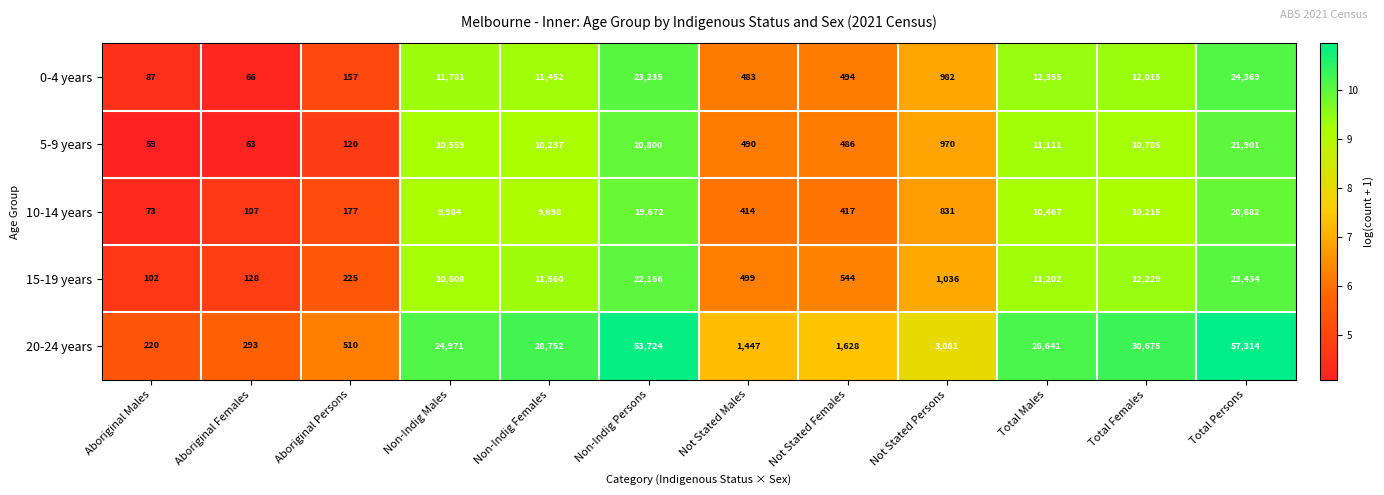

At which category is the sum across all series the highest?

Total Persons